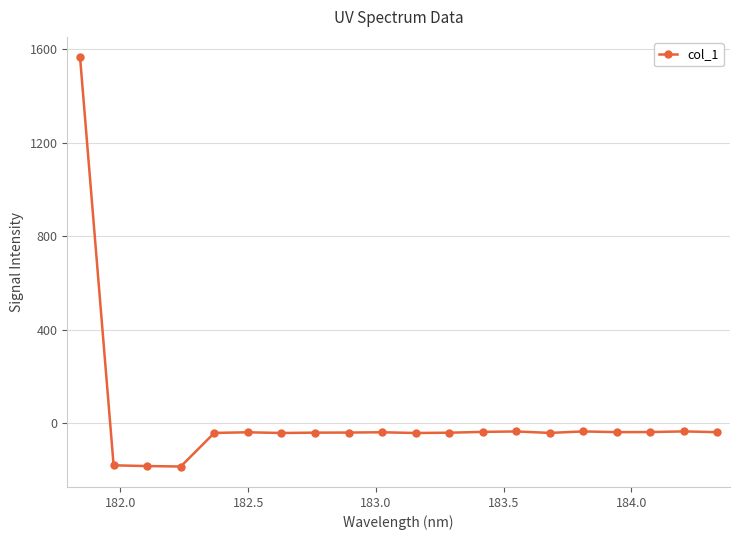

What is the maximum value shown in the chart?

1564.6